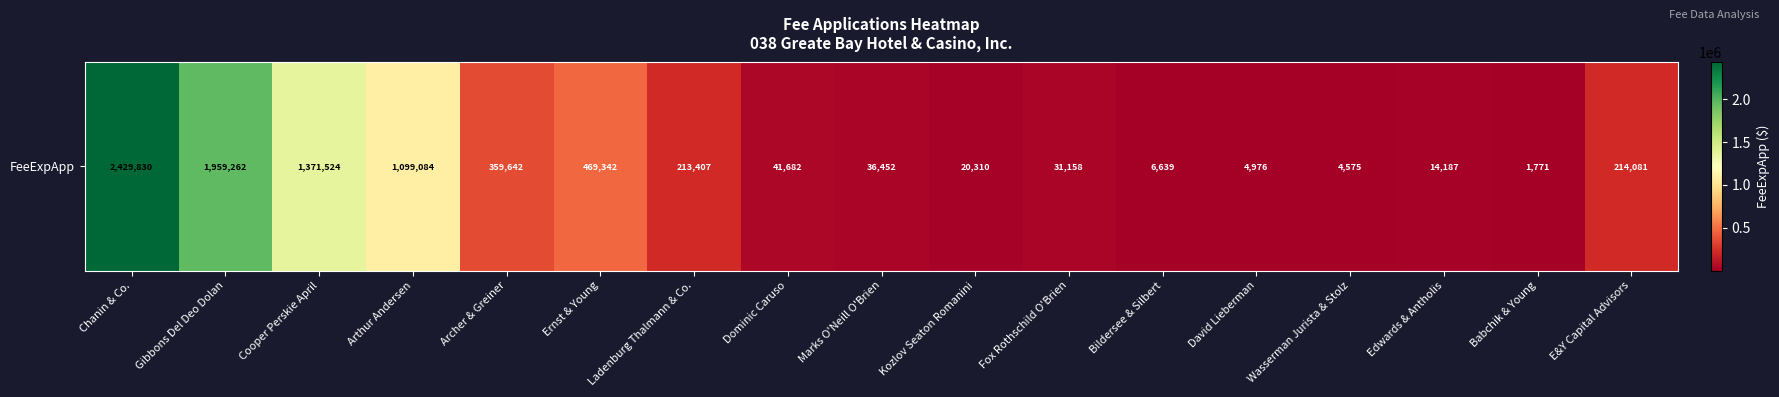

What is the difference between the second highest and second lowest values?

1954687